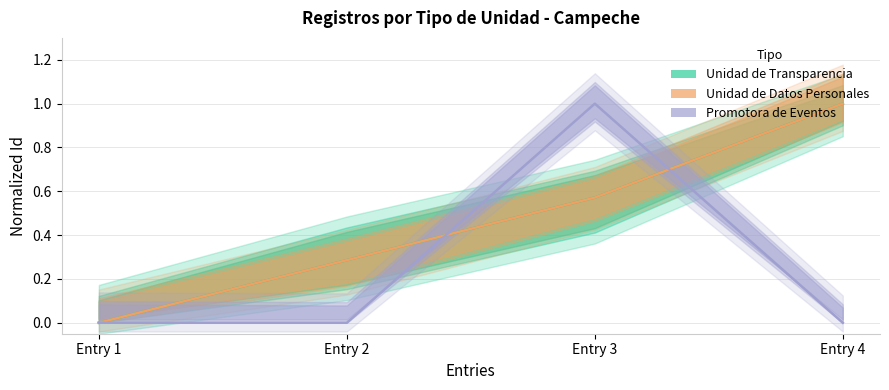

How many series are shown in this chart?

3